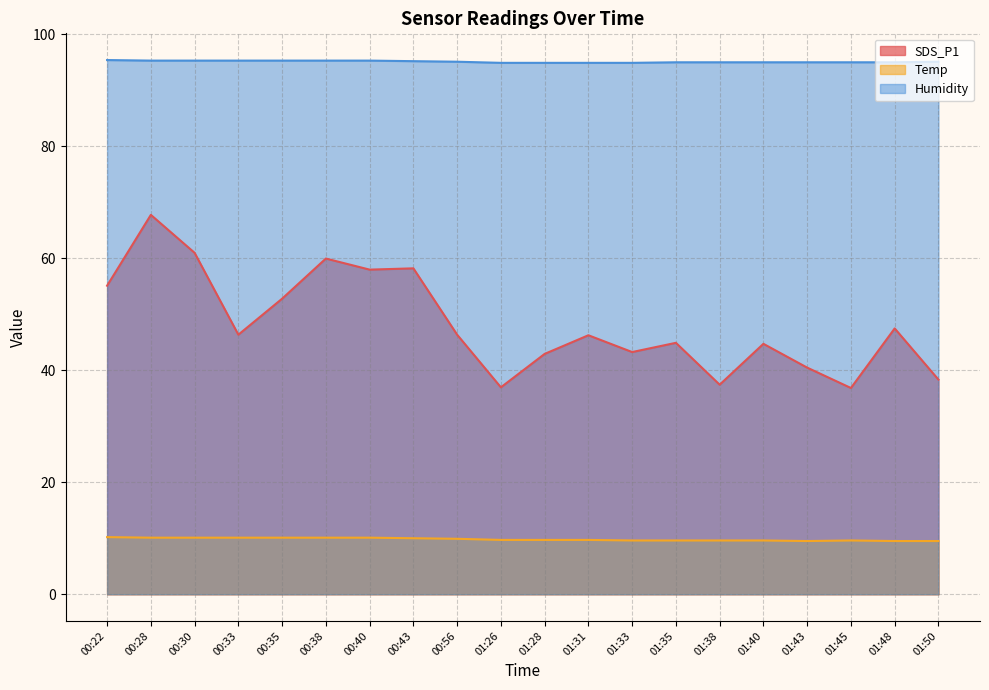

Reading left to right, what are all the values shown in this chart?

SDS_P1: 55.1	67.8	61.0	46.4	52.8	60.0	58.0	58.2	46.4	37.0	42.9	46.2	43.2	44.9	37.4	44.7	40.5	36.8	47.5	38.3
Temp: 10.2	10.1	10.1	10.1	10.1	10.1	10.1	10.0	9.9	9.7	9.7	9.7	9.6	9.6	9.6	9.6	9.5	9.6	9.5	9.5
Humidity: 95.4	95.3	95.3	95.3	95.3	95.3	95.3	95.2	95.1	94.9	94.9	94.9	94.9	95.0	95.0	95.0	95.0	95.0	95.0	95.1